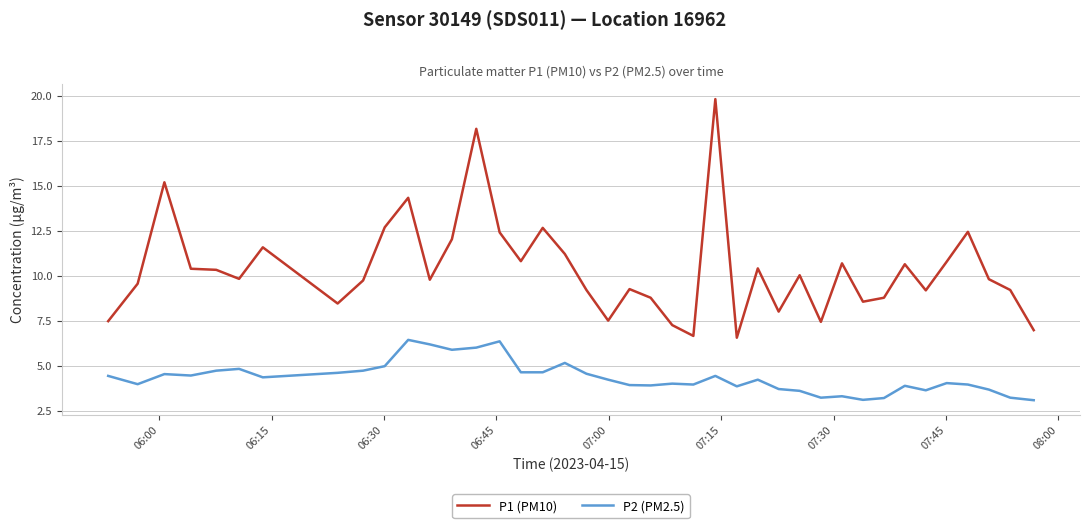

True or false: P1 (PM10) and P2 (PM2.5) cross at least once.

False